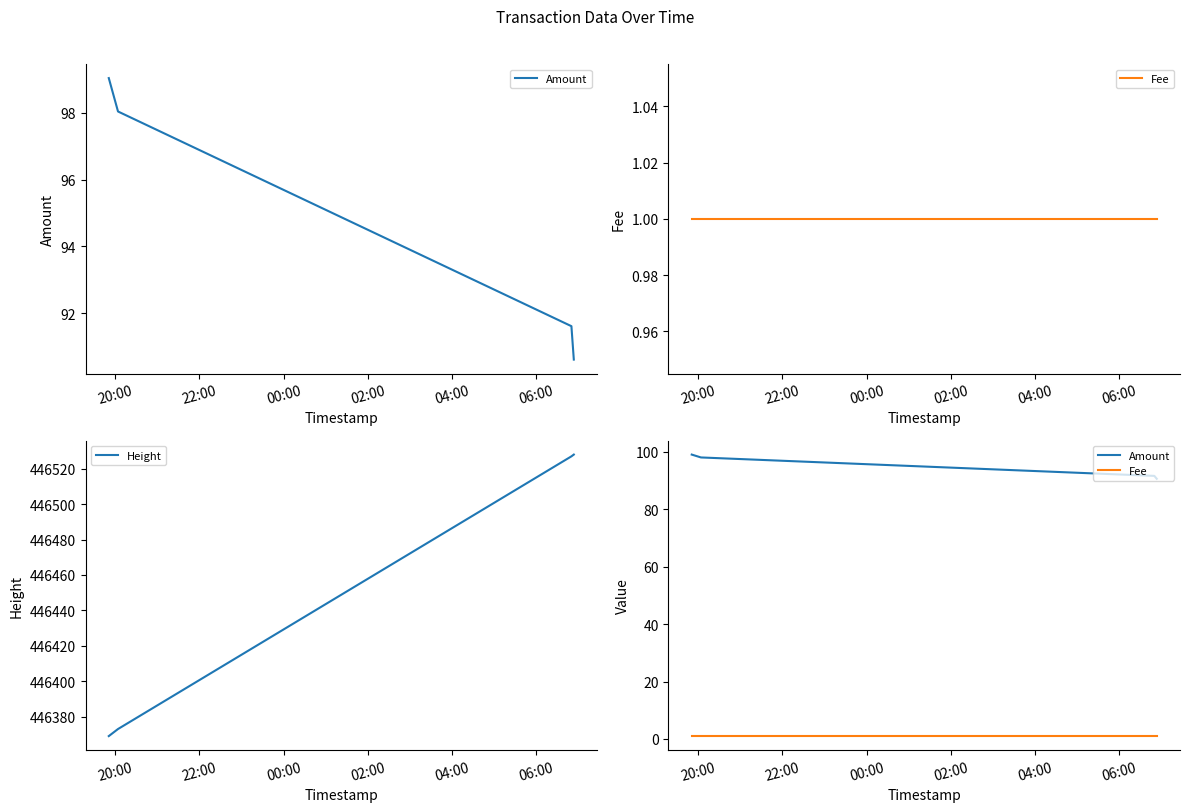

True or false: Height has more than 1 interior local peaks.

False